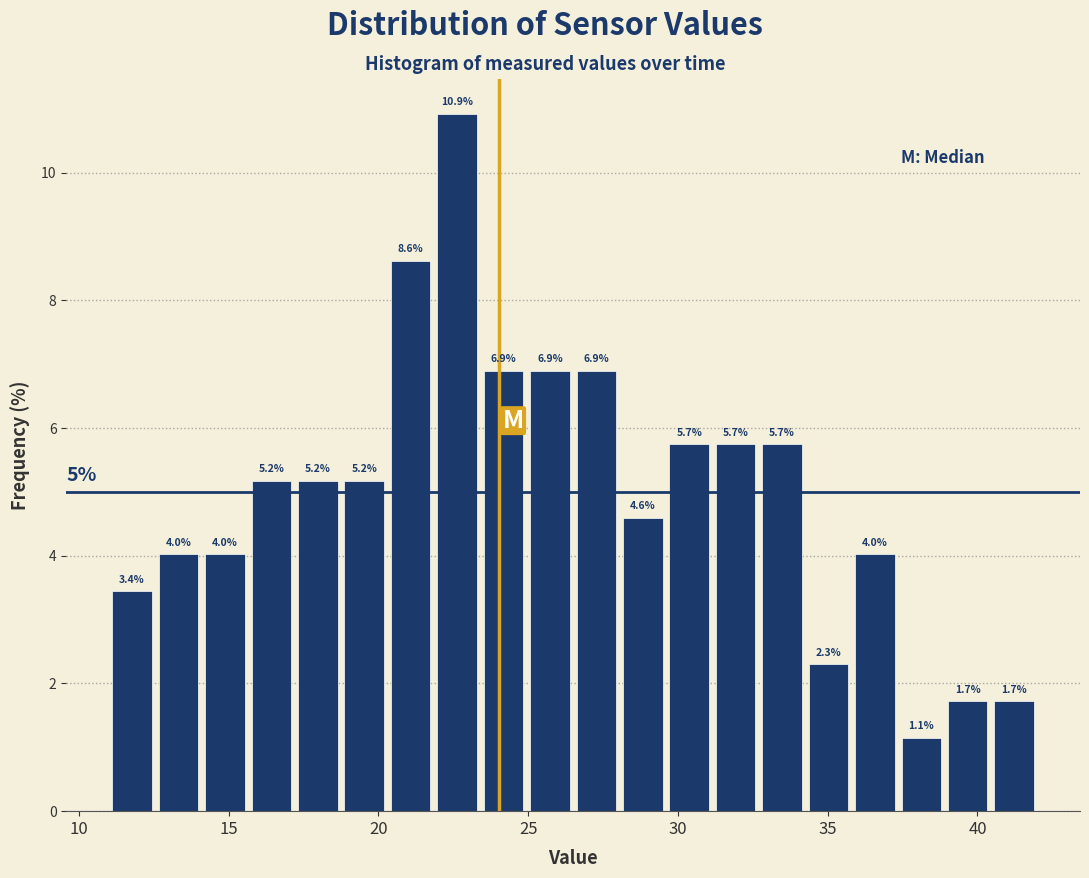

Around what value on the x-axis is the tallest bar? Give the approximate position of its centre, as read against the axis.

22.5